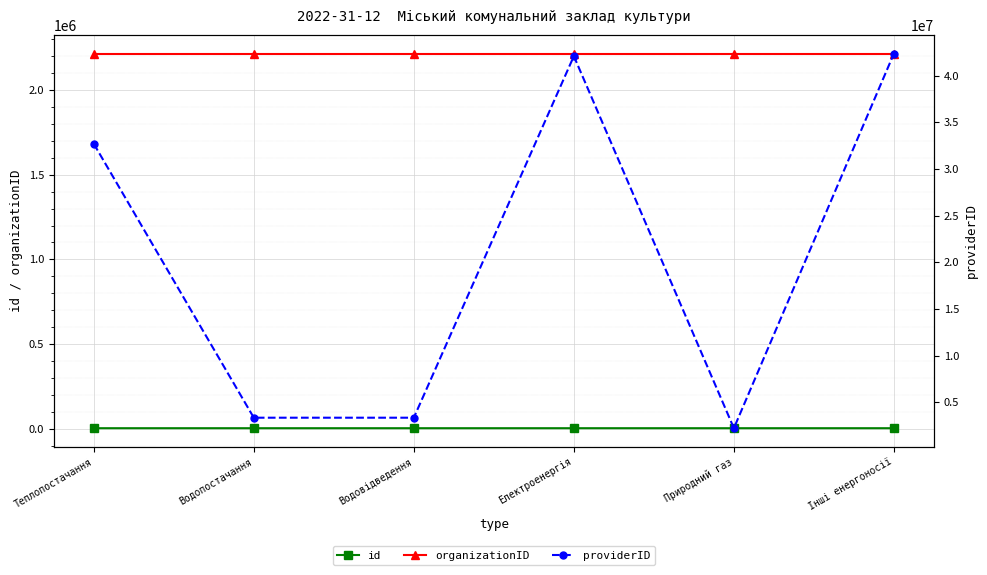

Between Водопостачання and Інші енергоносії, which series saw the biggest shift?

providerID